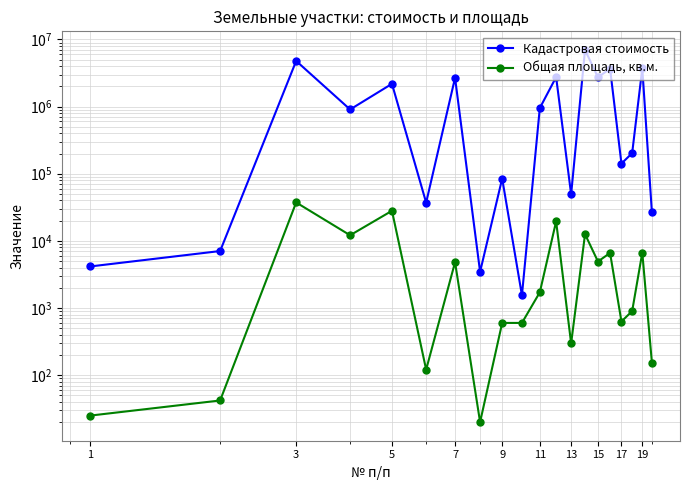

List the series in order of their overall mean, highest first.

Кадастровая стоимость, Общая площадь, кв.м.